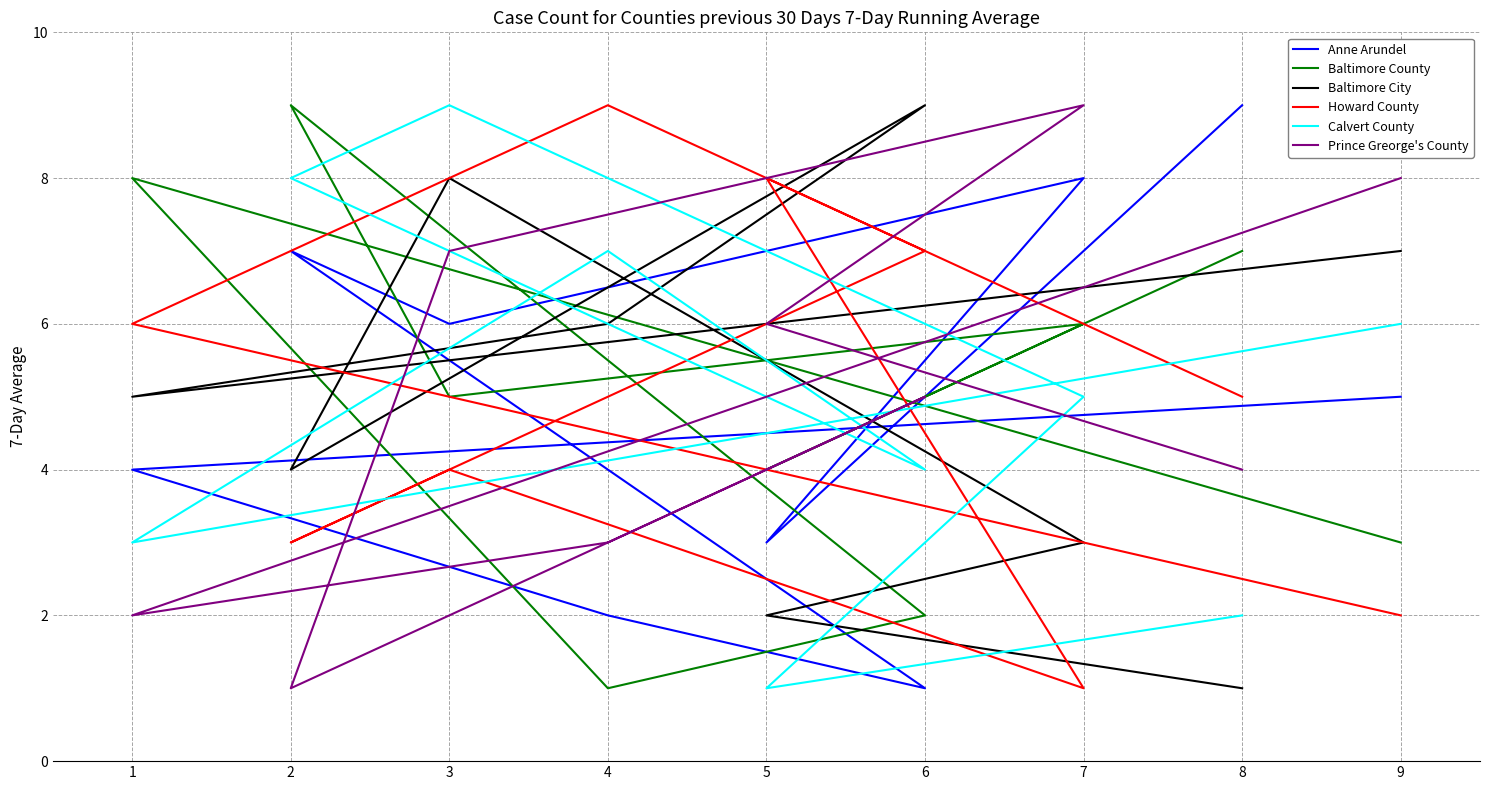

How many values in the Howard County series are below 5?

4